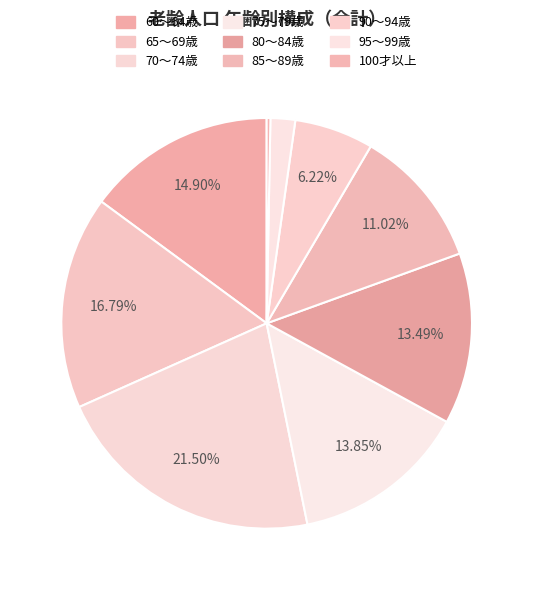

Which category has the smallest portion of the pie?

100才以上